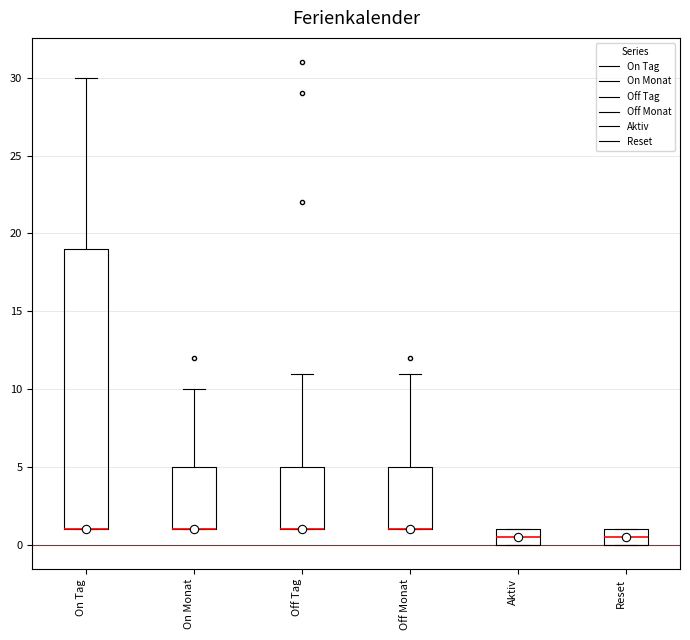

Comparing the boxes themselves (not the whiskers), which one is the tallest?

On Tag